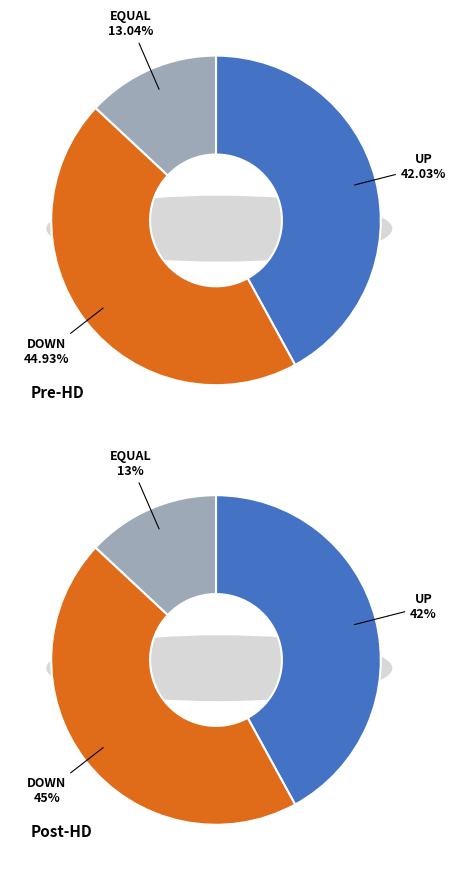

Combined, what portion of the pie is down and up?

87.0%